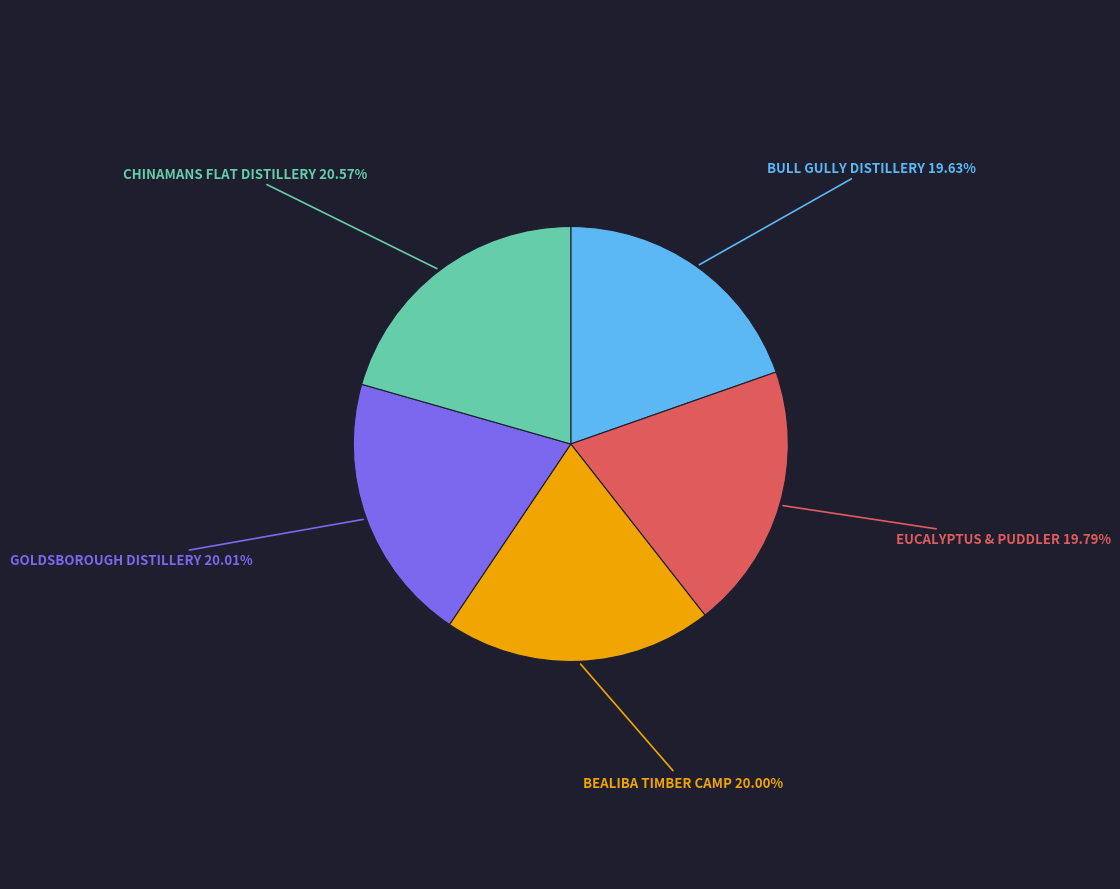

How many slices are in this pie chart?

5